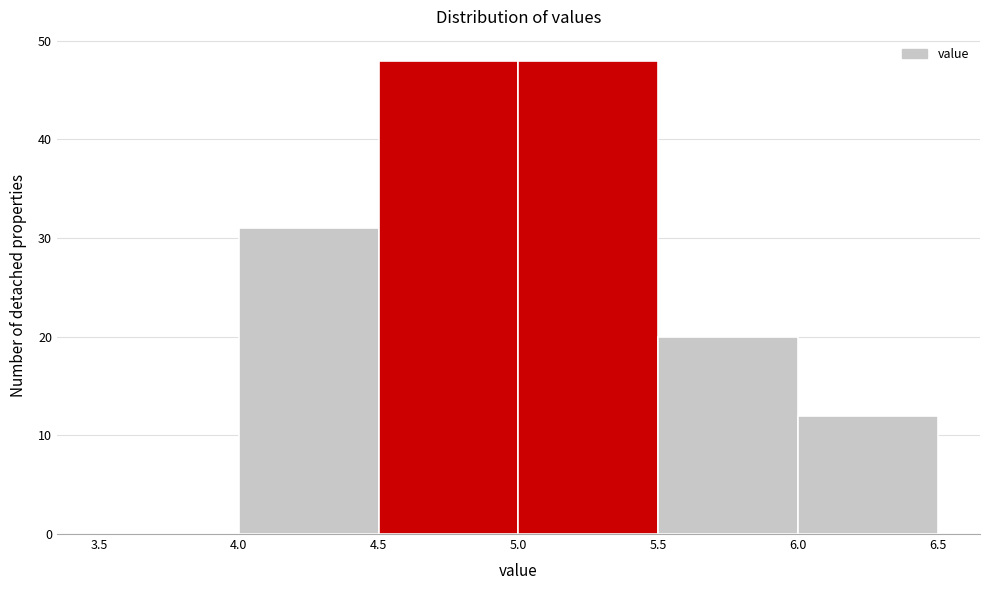

Reading left to right, transcribe this chart: for each bar, give the range it covers on the x-axis and its height. The values are not printed on the chart, so give them approximately, as read against the axis.

3.5 to 4.0: 0
4.0 to 4.5: 31
4.5 to 5.0: 48
5.0 to 5.5: 48
5.5 to 6.0: 20
6.0 to 6.5: 12